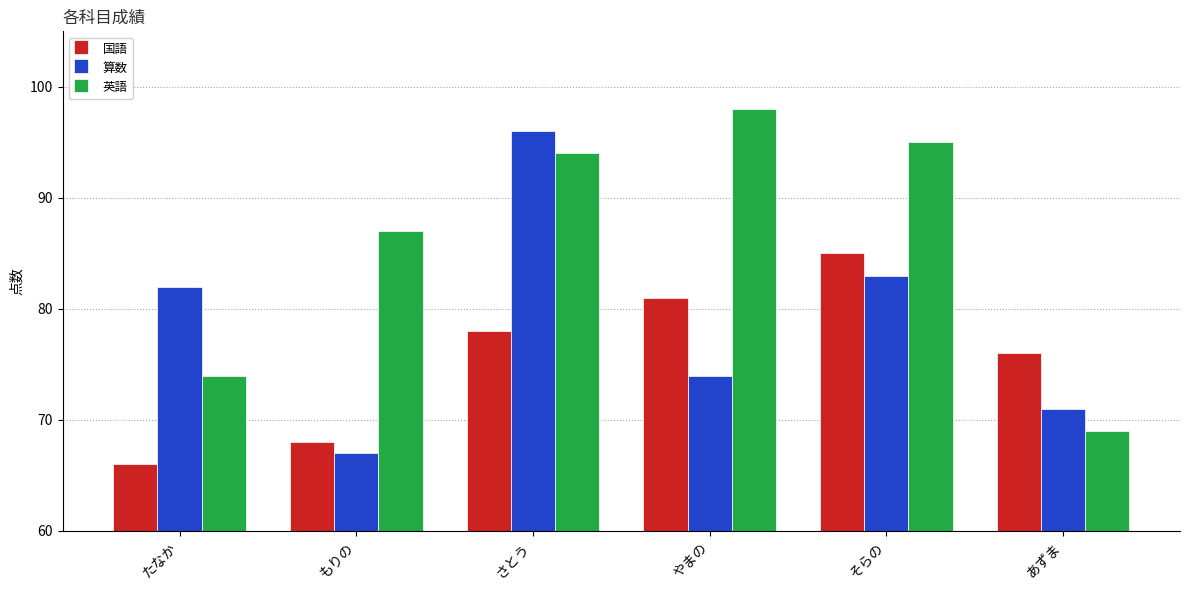

How many data points does each series have?

6